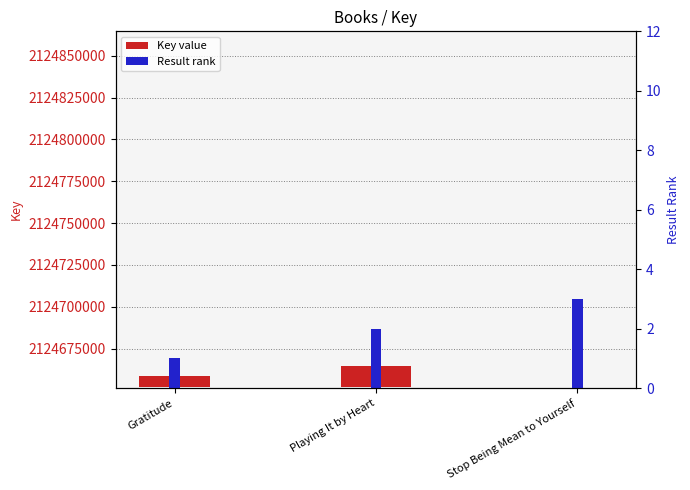

How many groups of bars are there?

3